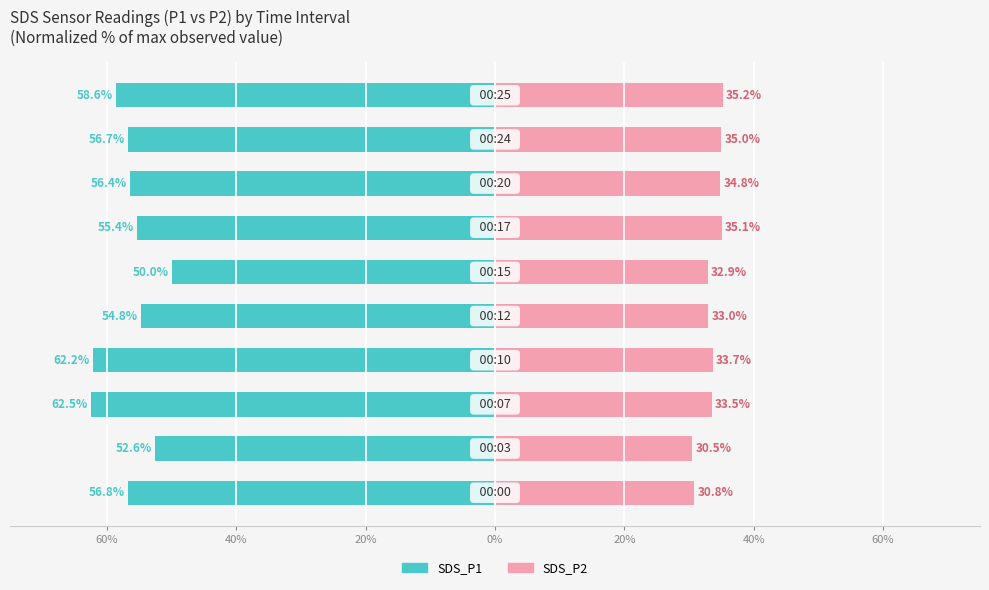

How many data points in SDS_P1 are above -56?

4